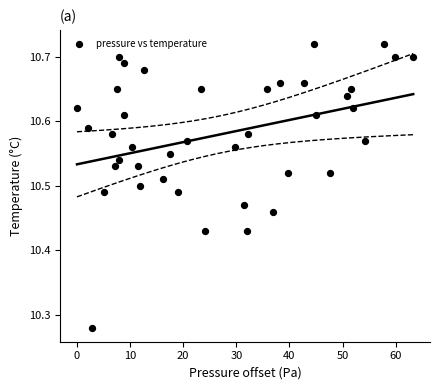

What is the range of Y values (max minus min)?

0.4